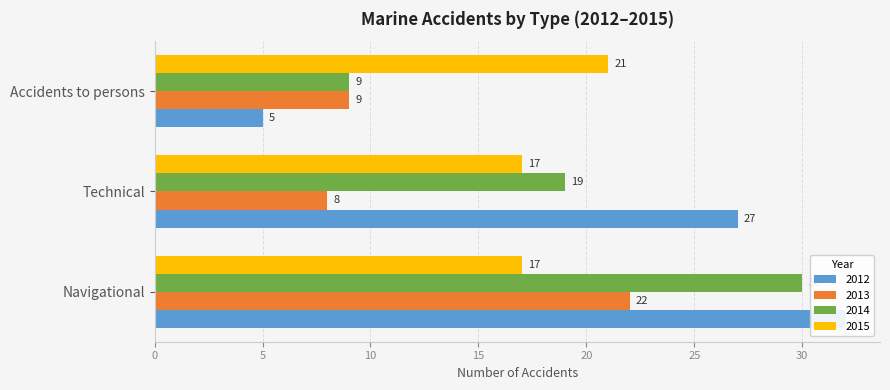

What position from the right is Navigational?

3